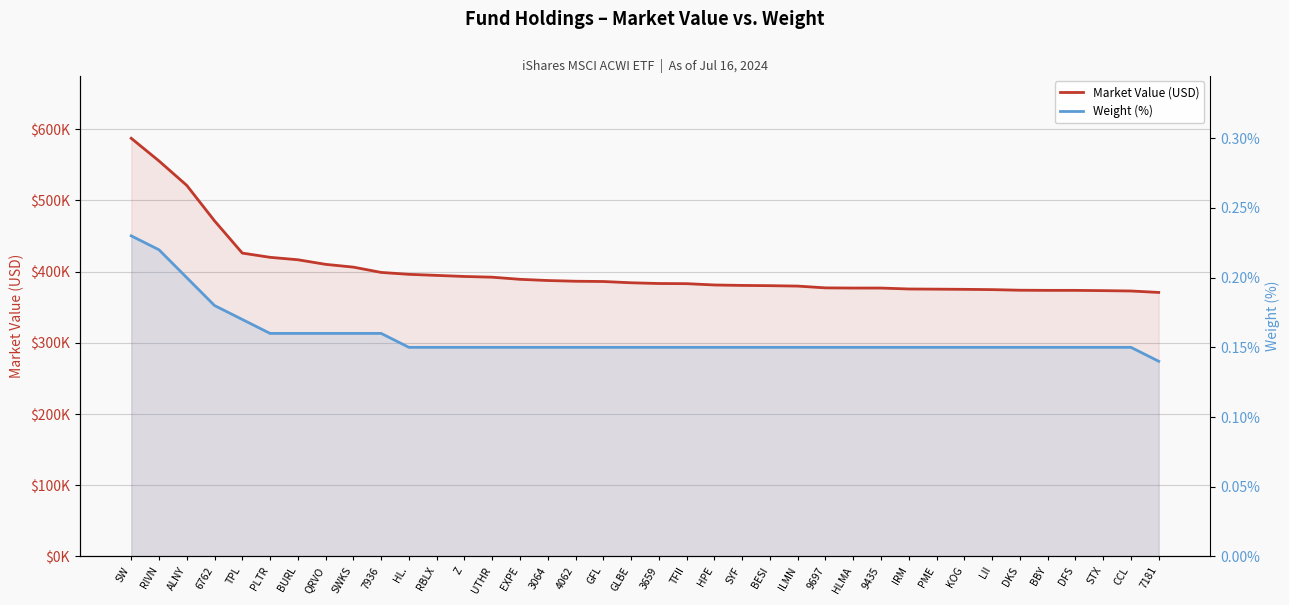

At which label is Market Value (USD) closest to 479054?

6762